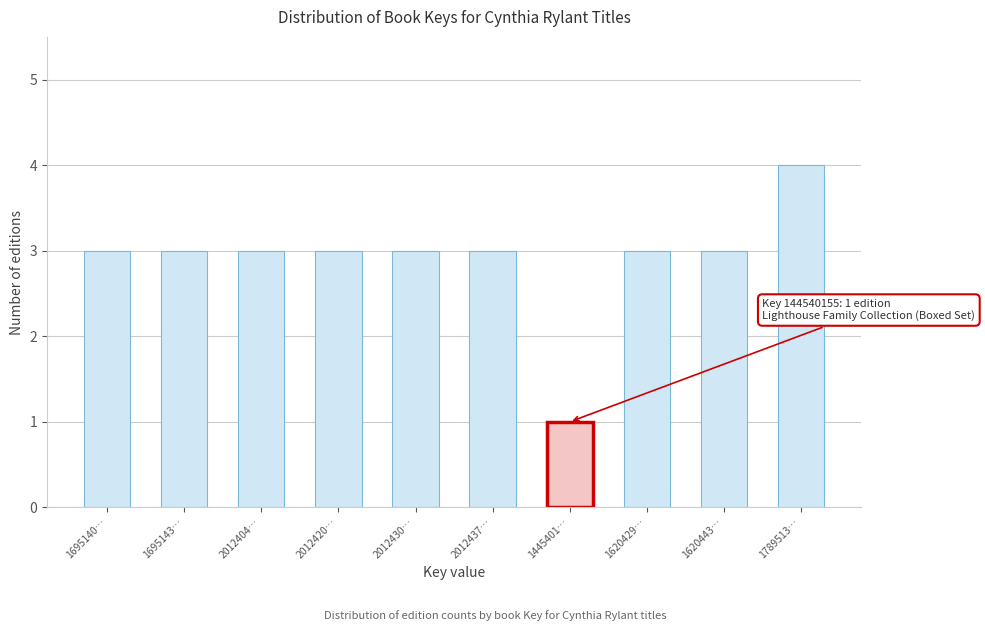

Reading right to left, transcribe all the data shown in this chart.

4	3	3	1	3	3	3	3	3	3